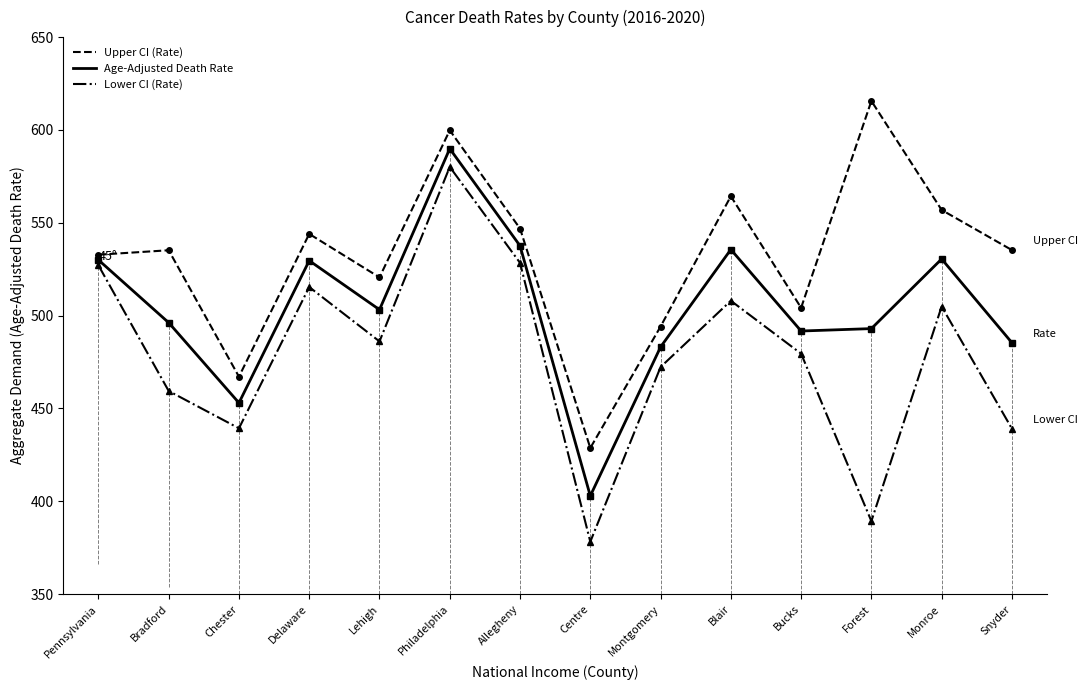

Which has a higher value, Monroe or Snyder?

Monroe